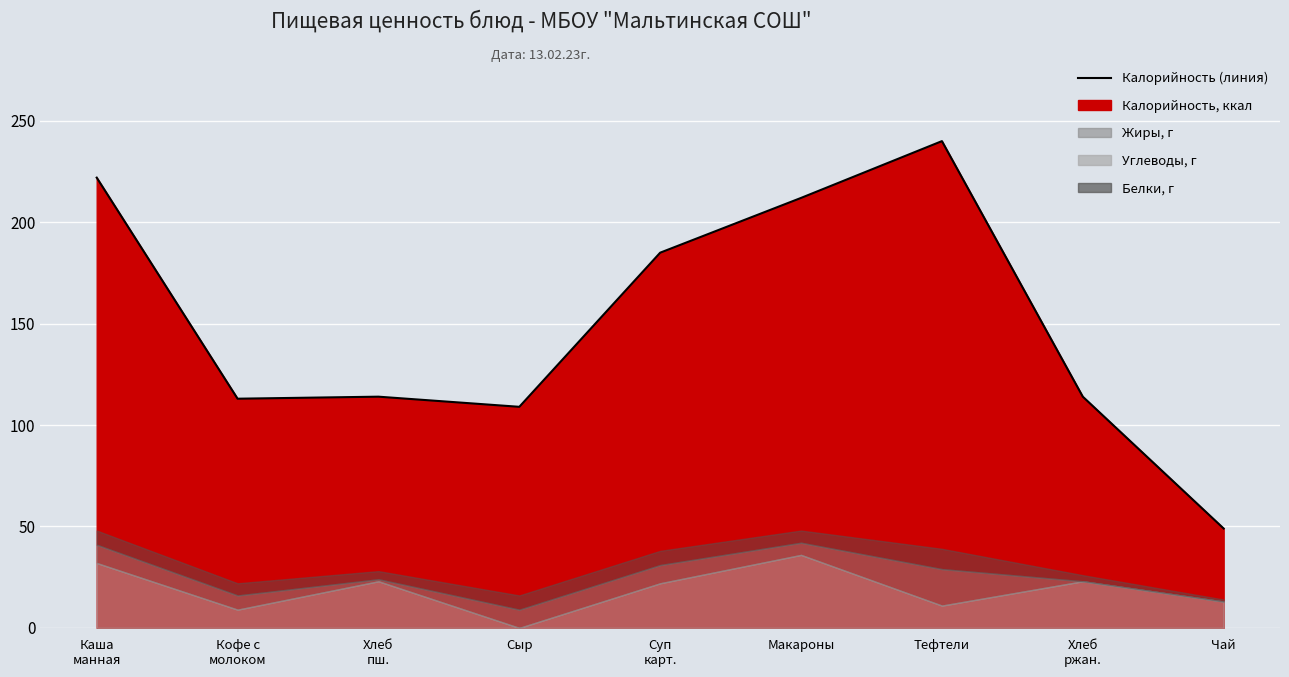

Between Чай and Макароны, which is larger?

Макароны